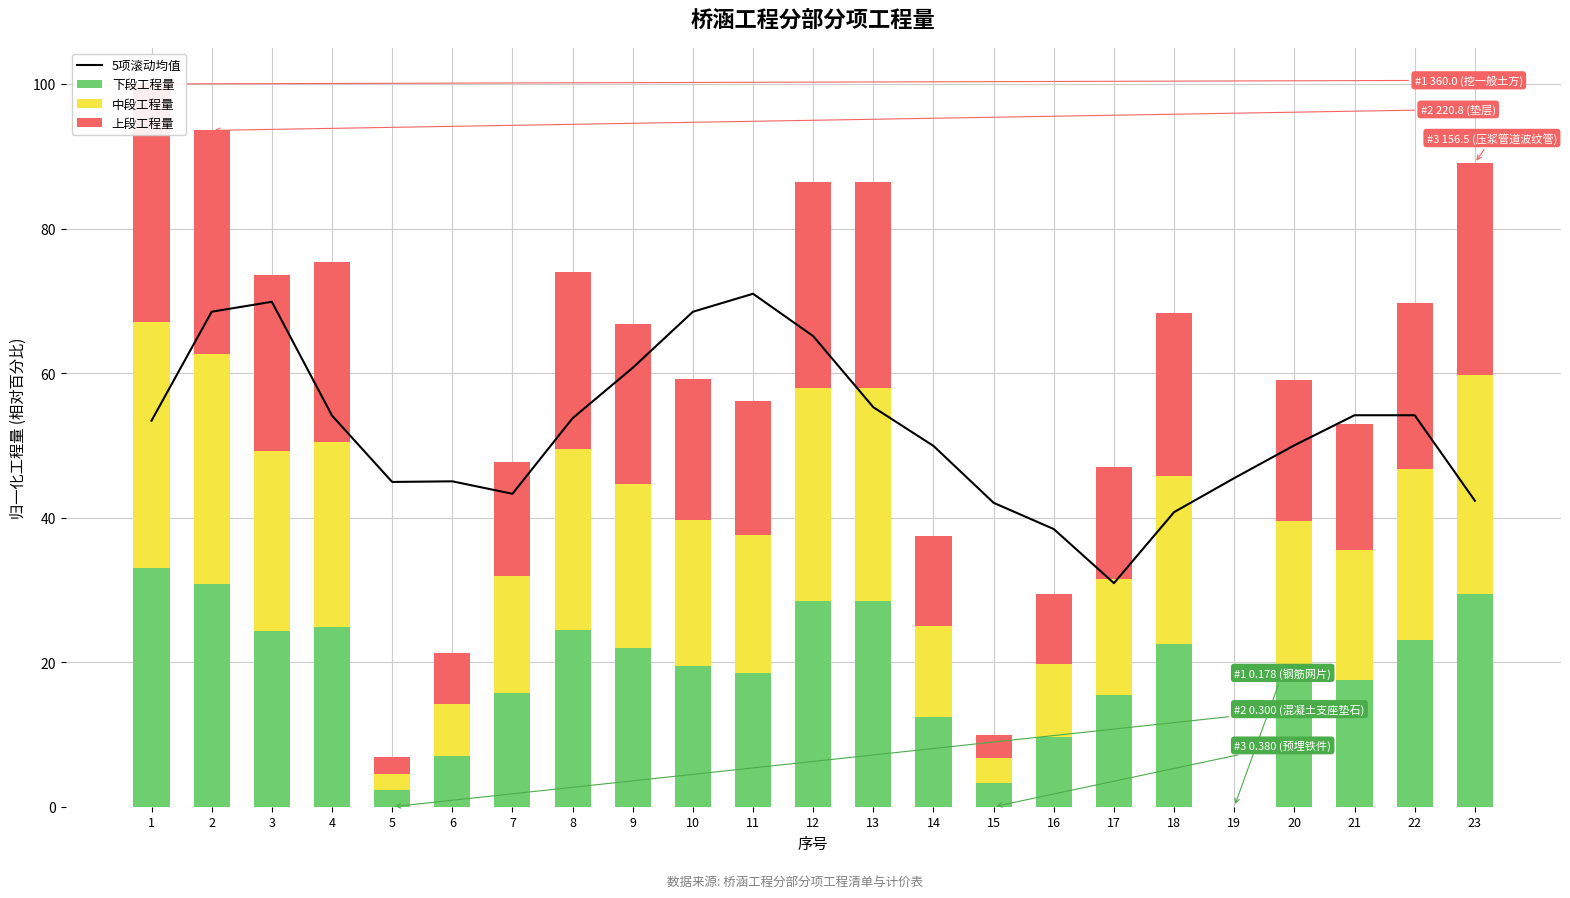

What is the difference between the second highest and minimum values in the 中段工程量 series?

31.8